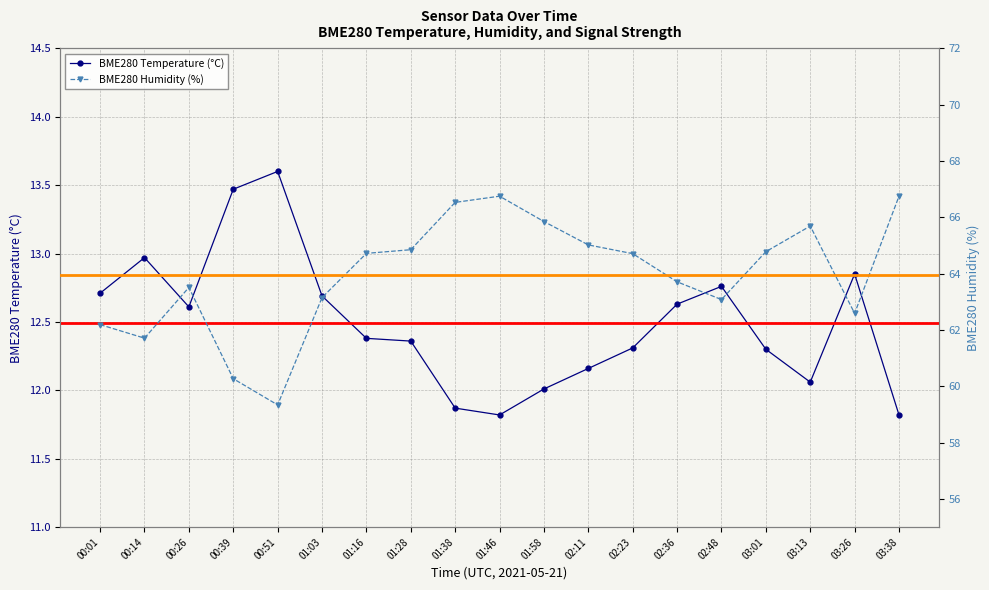

At which category is the sum across all series the highest?

01:46